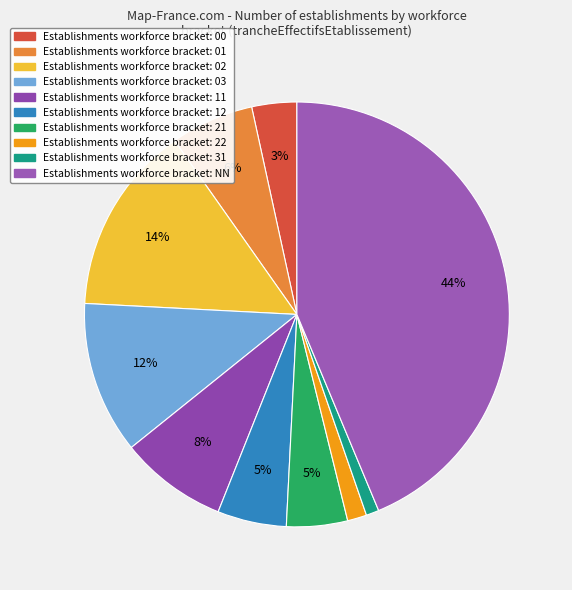

How many slices are in this pie chart?

10